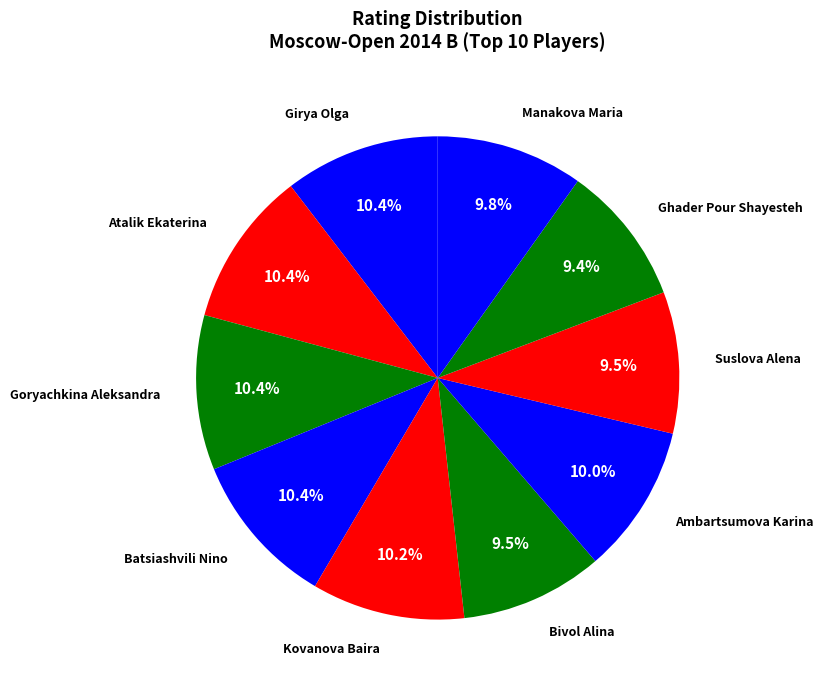

Which category has the biggest portion of the pie?

Atalik Ekaterina